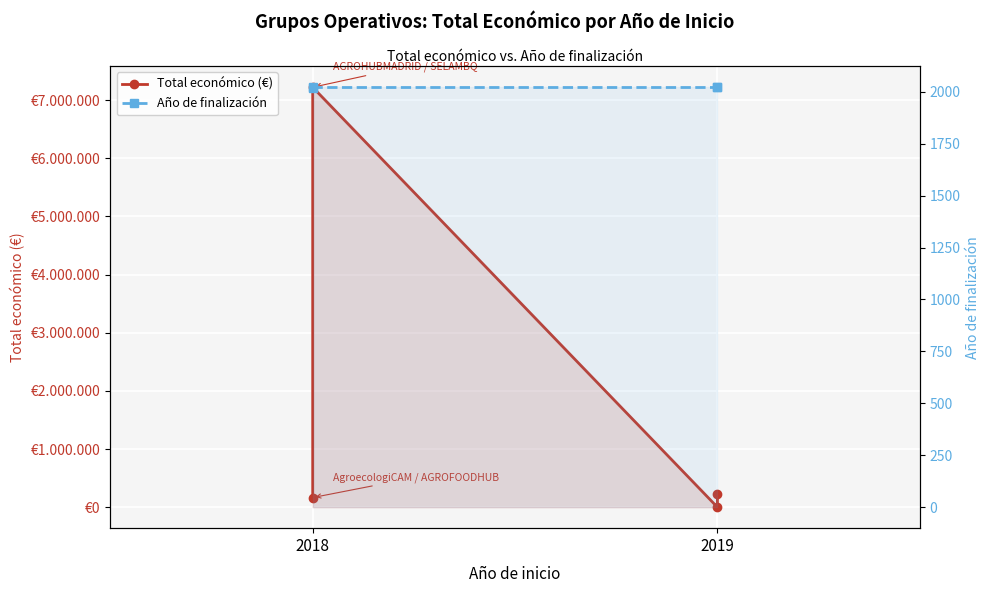

The Total económico (€) series shows -3864425 at 2019. True or false?

False